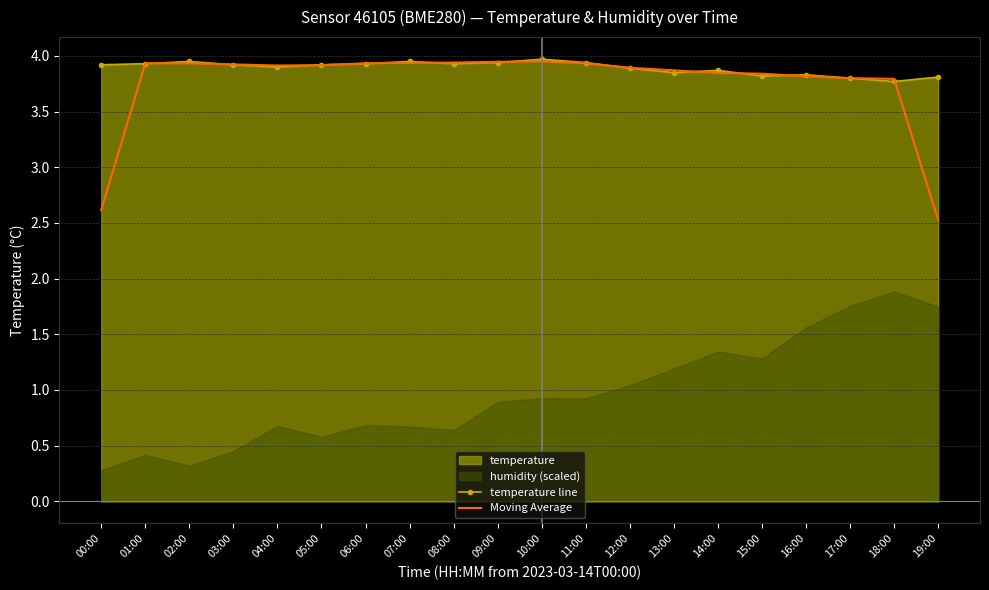

At how many categories does at least one series exceed 2?

20